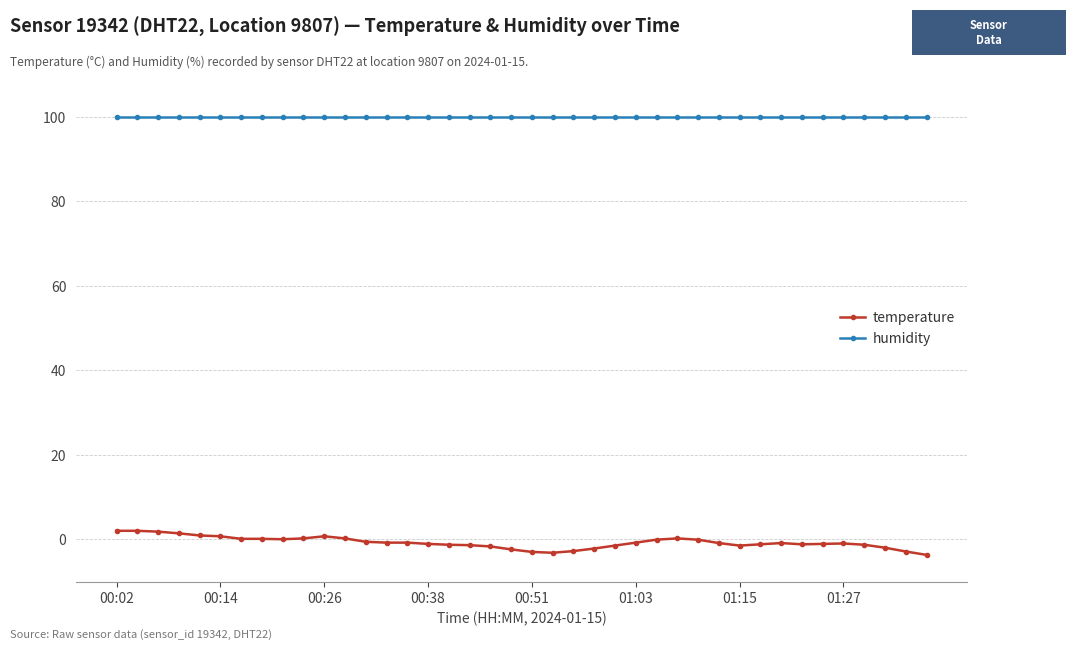

What is the average value of the humidity series?

99.9